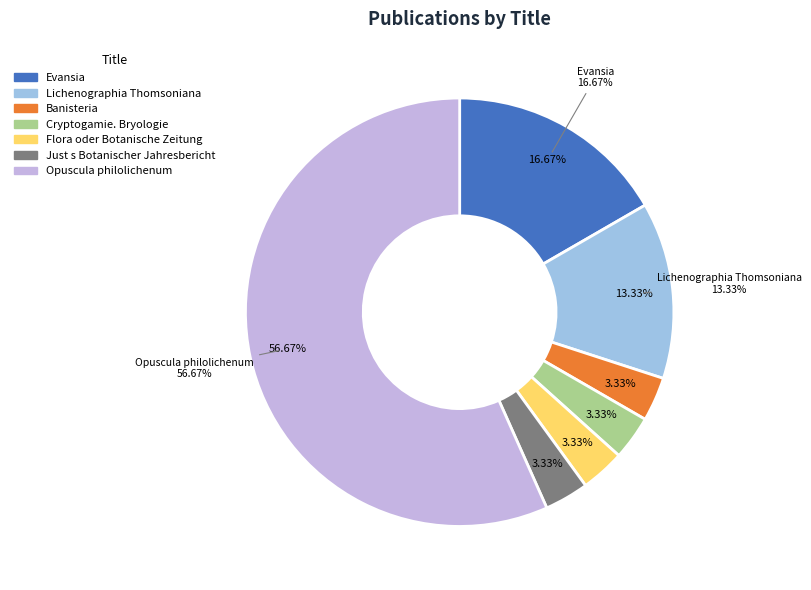

What is the smallest slice in the pie chart?

Banisteria